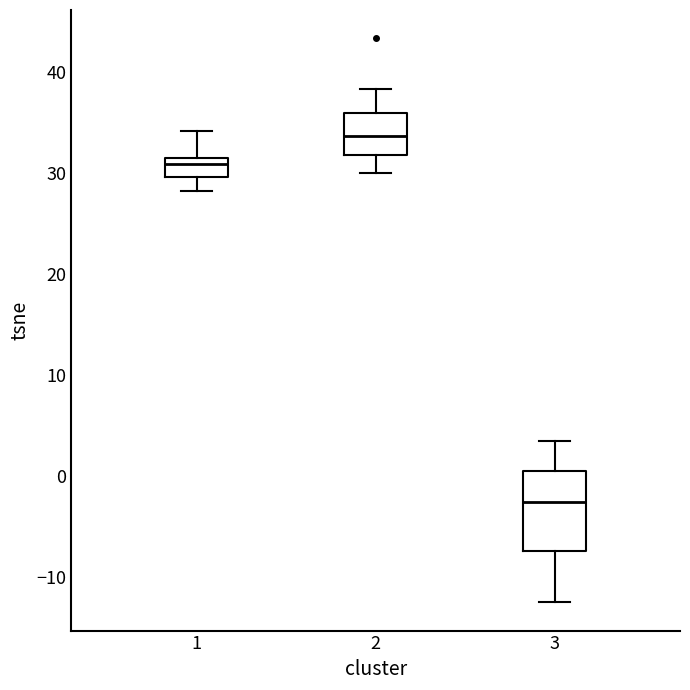

Reading left to right, read every box against the y-axis: the position of its median line, the range the box covers, and the ends of its whiskers. The values are not printed on the chart, so give them approximately, as read against the axis.

1: median 31, box 30 to 32, whiskers 28 to 34
2: median 34, box 32 to 36, whiskers 30 to 38
3: median -3, box -7 to 1, whiskers -12 to 4